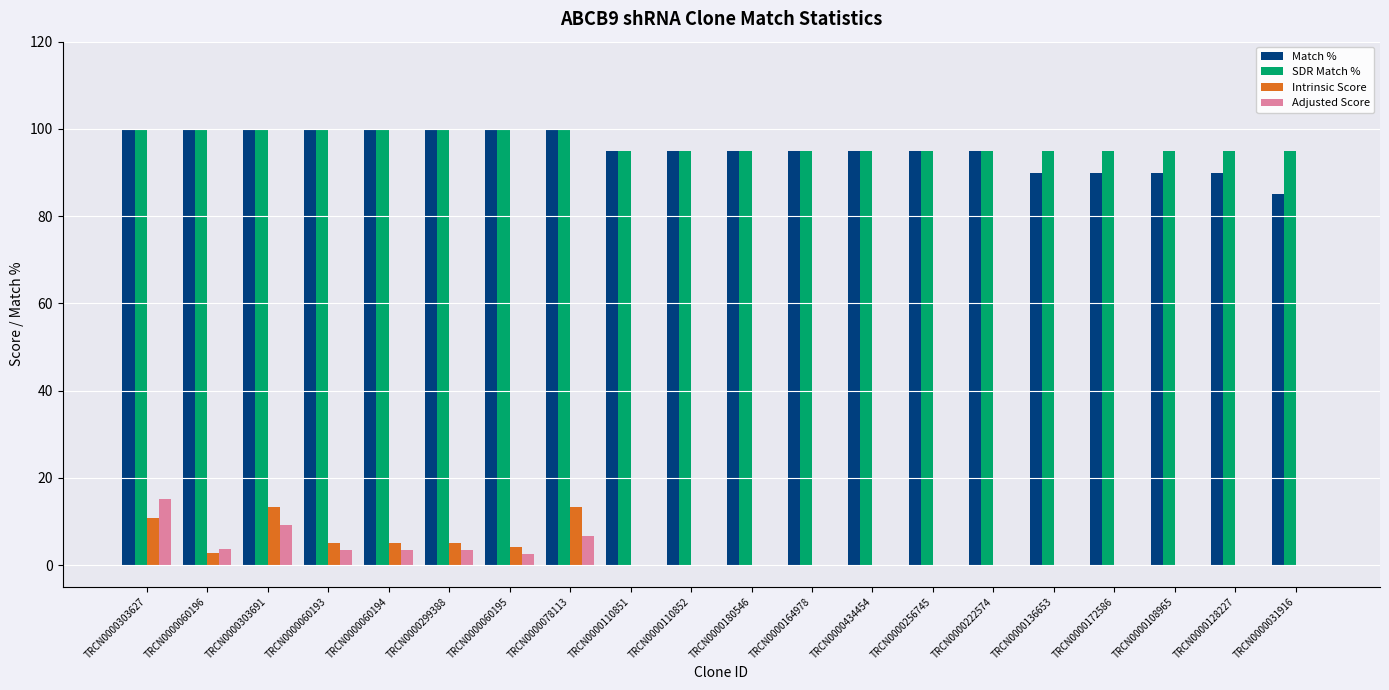

The value of SDR Match % at TRCN0000060195 is 48.1. True or false?

False